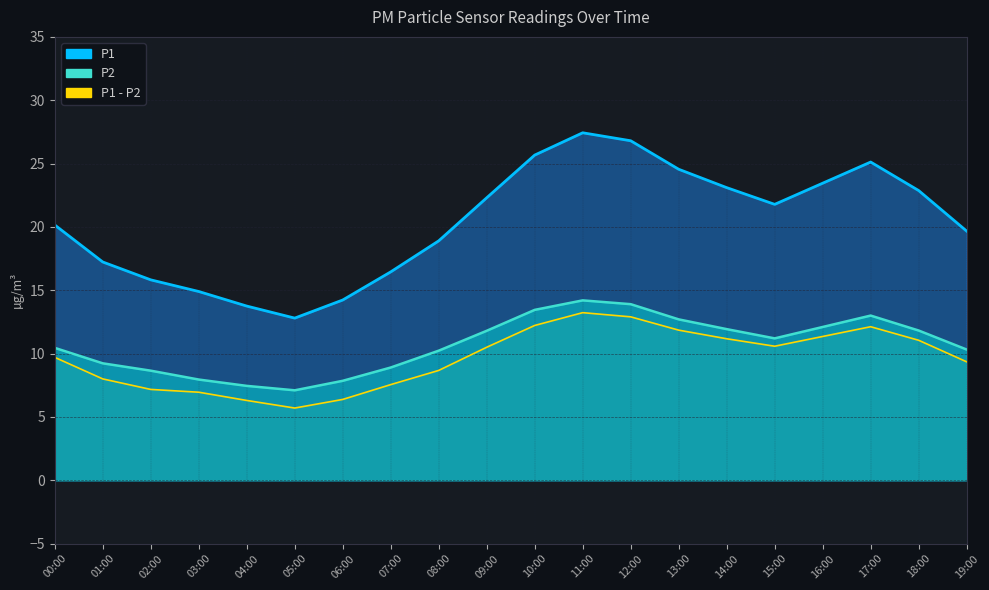

True or false: P1 has a value of 12.8 at 05:00.

True